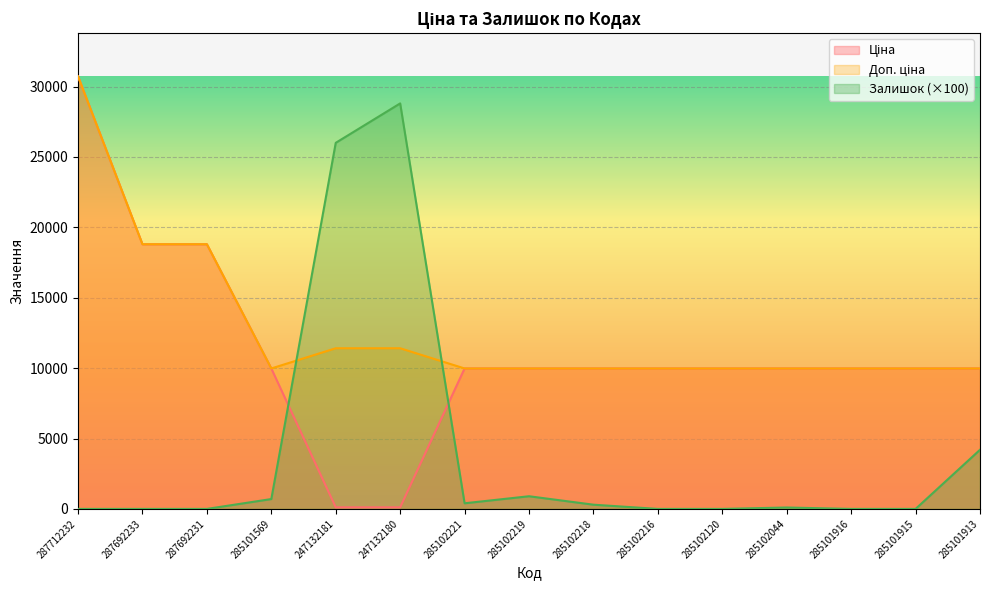

What is the label of the 14th point from the right?

287692233